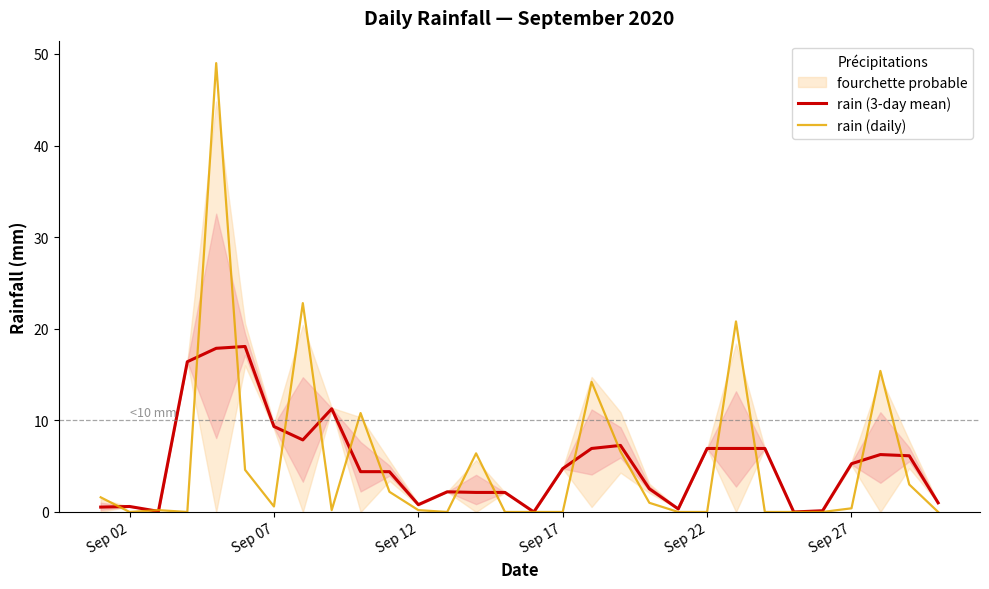

Rank the series at Sep 22 from lowest to highest value.

rain (daily), rain (3-day mean)